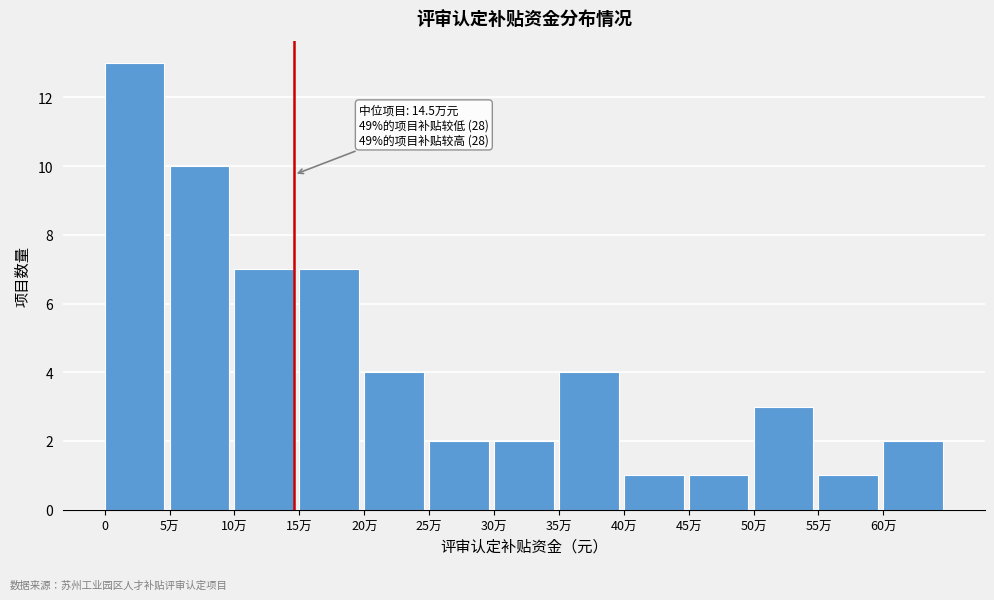

Reading left to right, list all the values displayed in this chart.

13	10	7	7	4	2	2	4	1	1	3	1	2